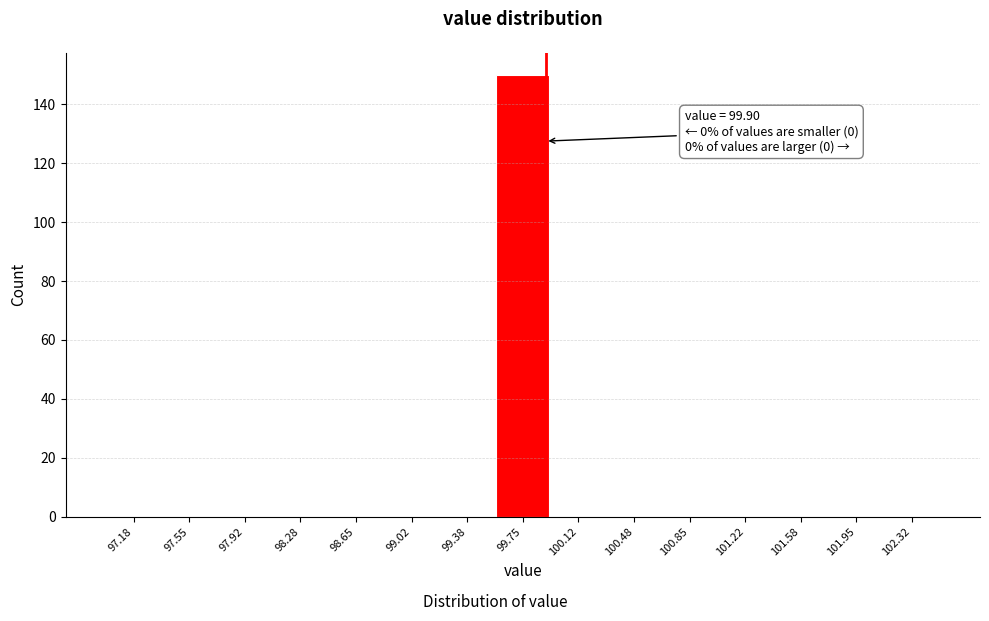

Reading left to right, transcribe all the data shown in this chart.

97.18=0	97.55=0	97.92=0	98.28=0	98.65=0	99.02=0	99.38=0	99.75=150	100.12=0	100.48=0	100.85=0	101.22=0	101.58=0	101.95=0	102.32=0